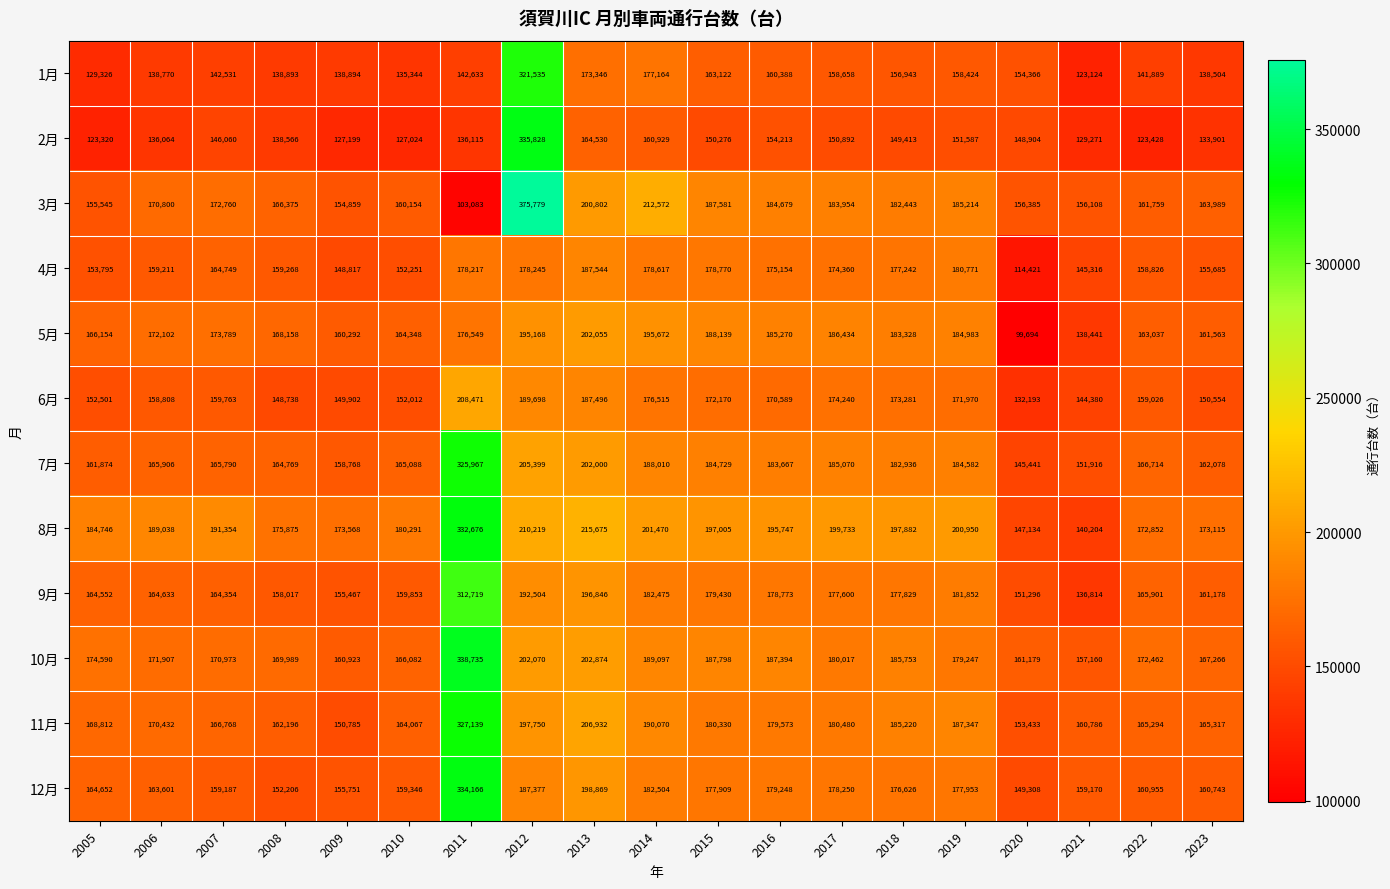

What is the sum of the 10月 values at 2021 and 2010?

323242